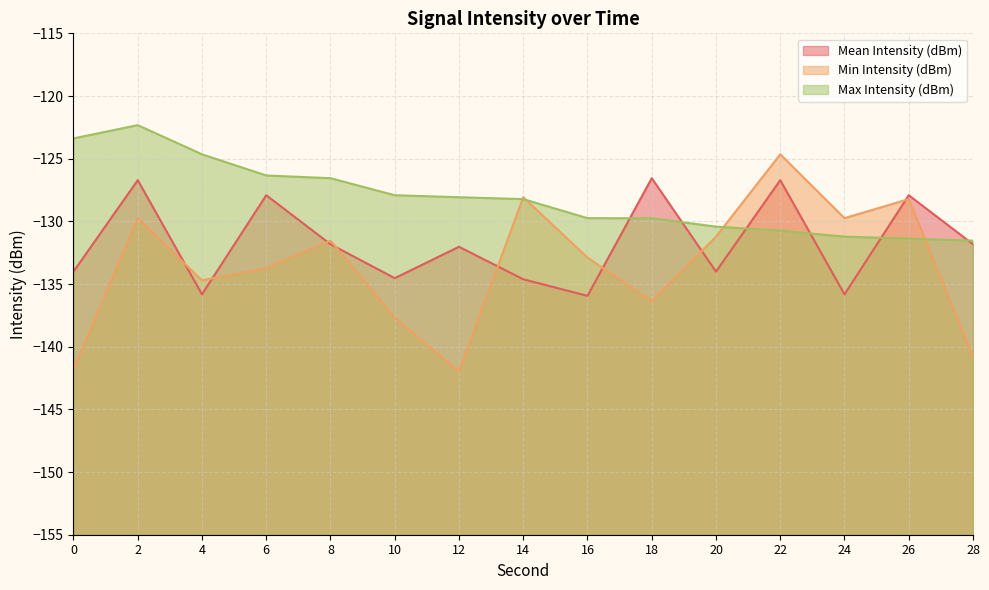

Between 6 and 16, which series saw the biggest shift?

Mean Intensity (dBm)